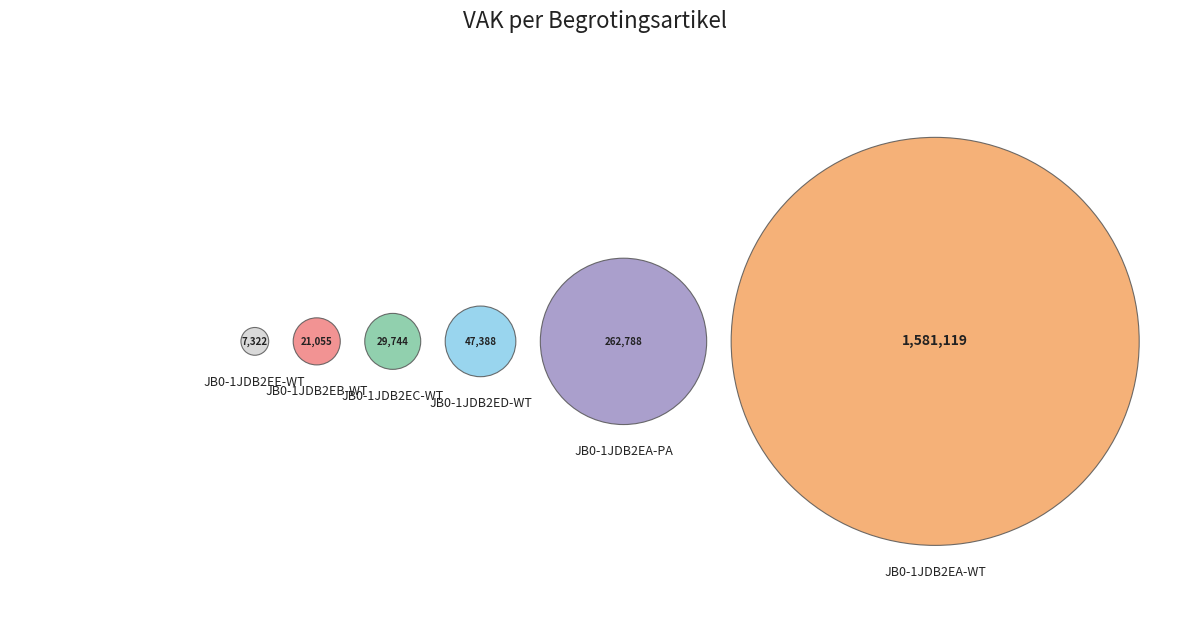

To the nearest percent, what is the combined percentage of JB0-1JDB2EB-WT and JB0-1JDB2EC-WT?

3%